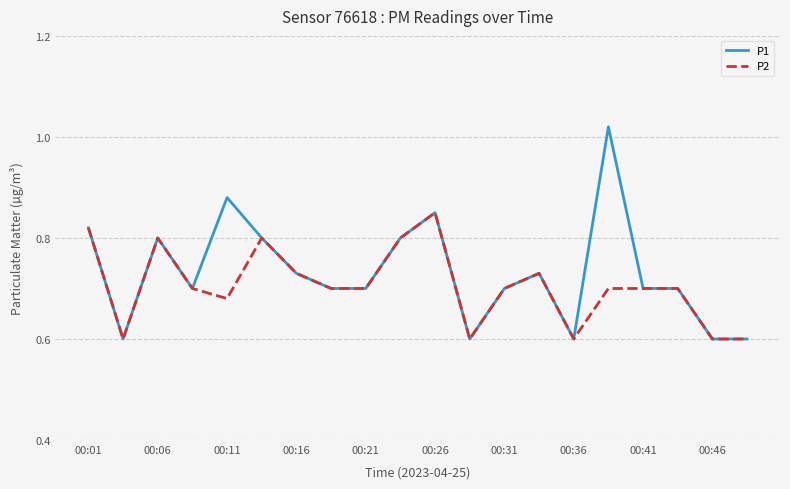

What is the lowest value of the P2 series?

0.6